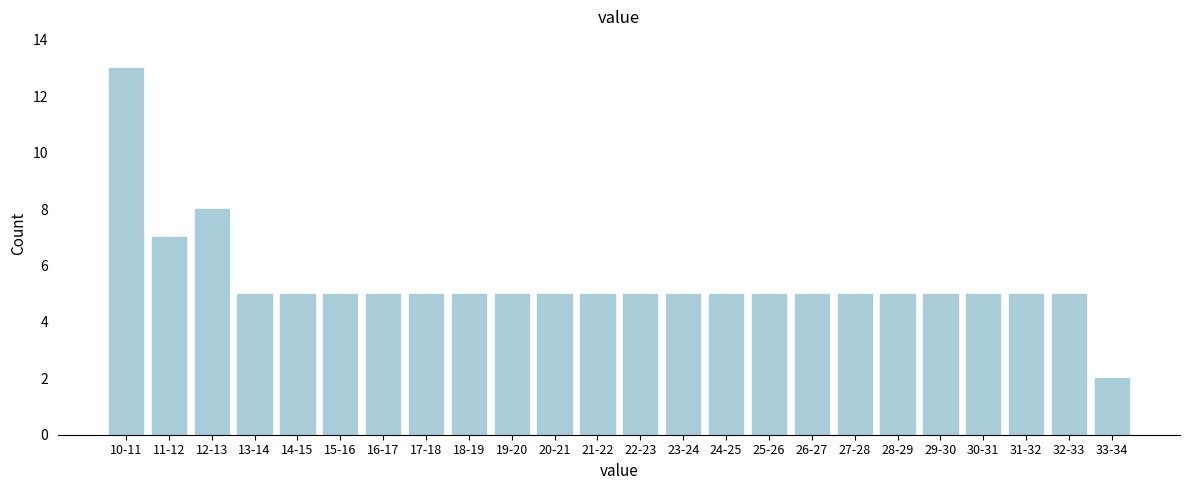

Reading left to right, extract all data points from this chart.

13	7	8	5	5	5	5	5	5	5	5	5	5	5	5	5	5	5	5	5	5	5	5	2